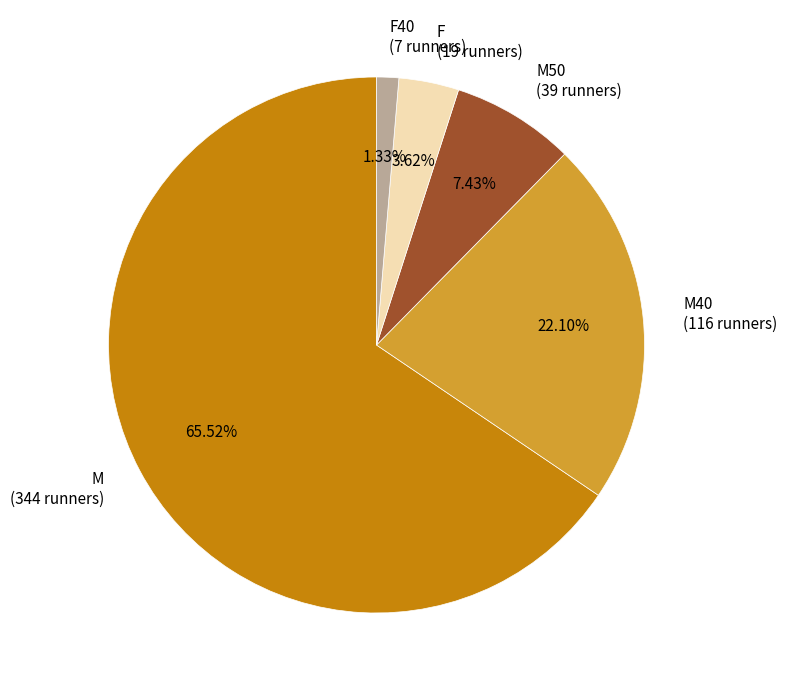

What is the ratio of the value at M40 (116 runners) to the value at M (344 runners)?

0.3